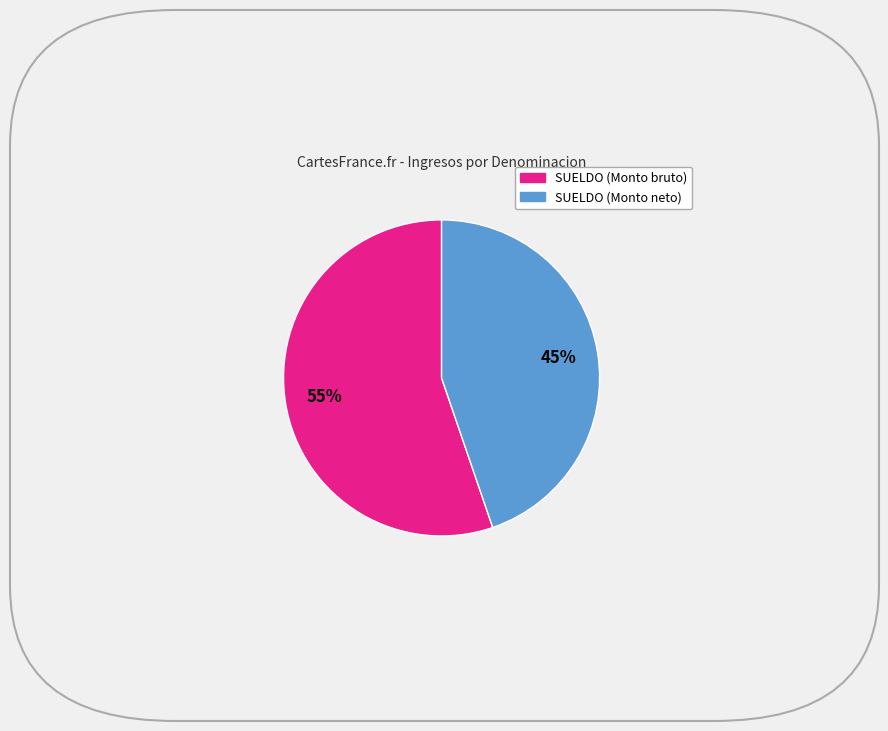

Does any single category account for the majority?

Yes